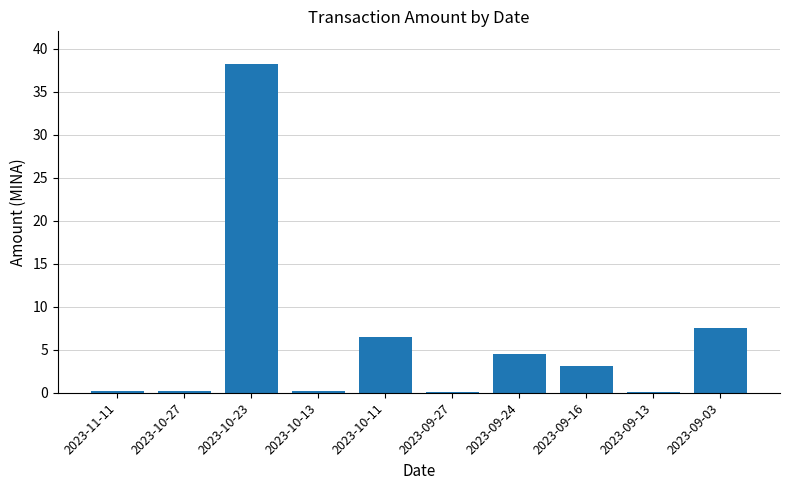

What is the maximum value shown in the chart?

38.2